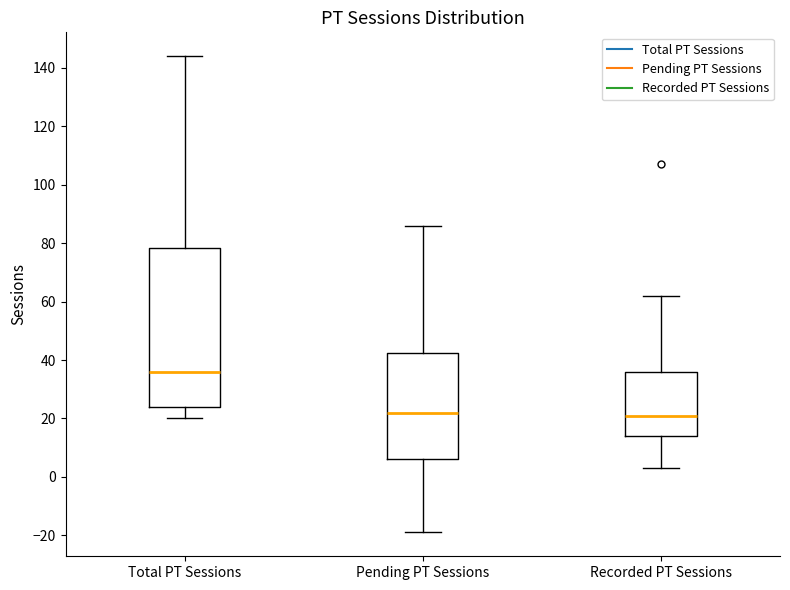

Where is the lower edge of the box for Total PT Sessions on the y-axis? The values are not printed on the chart, so give them approximately, as read against the axis.

24